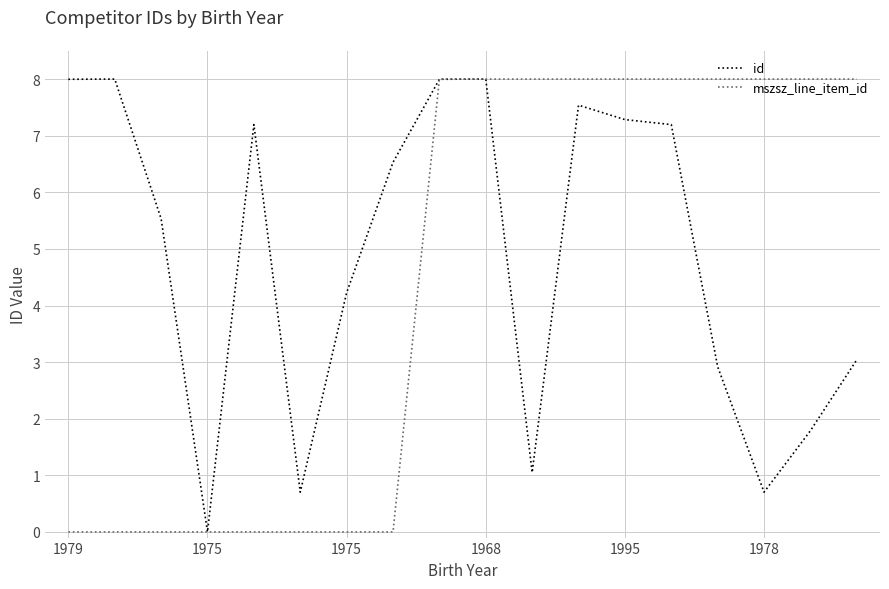

After their last crossing, which series has the higher values: mszsz_line_item_id or id?

mszsz_line_item_id